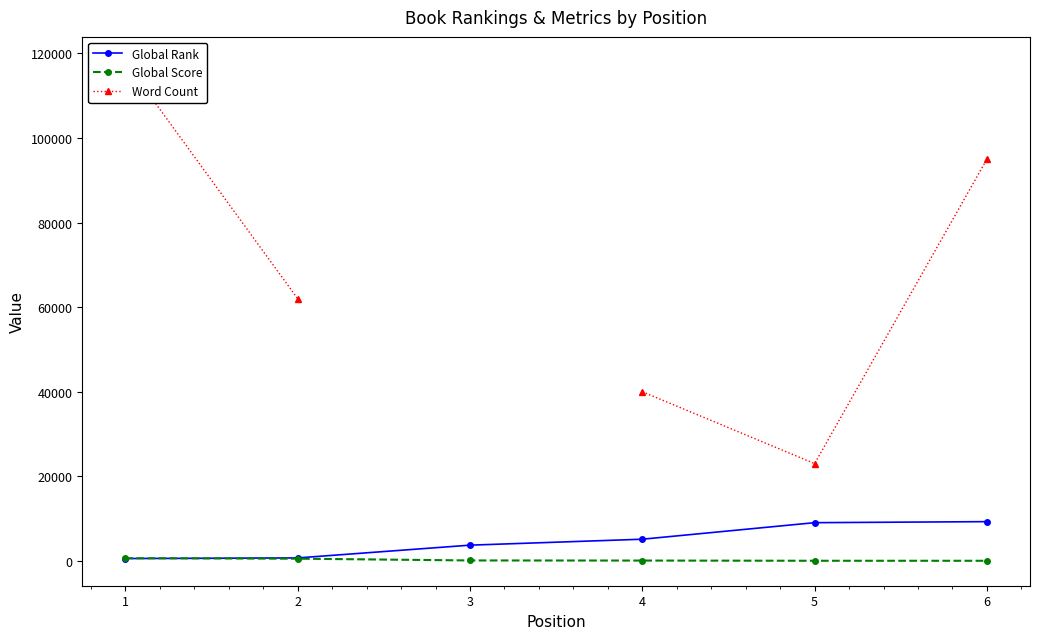

Is the value of Global Score at 1 greater than the value of Global Rank at 1?

Yes